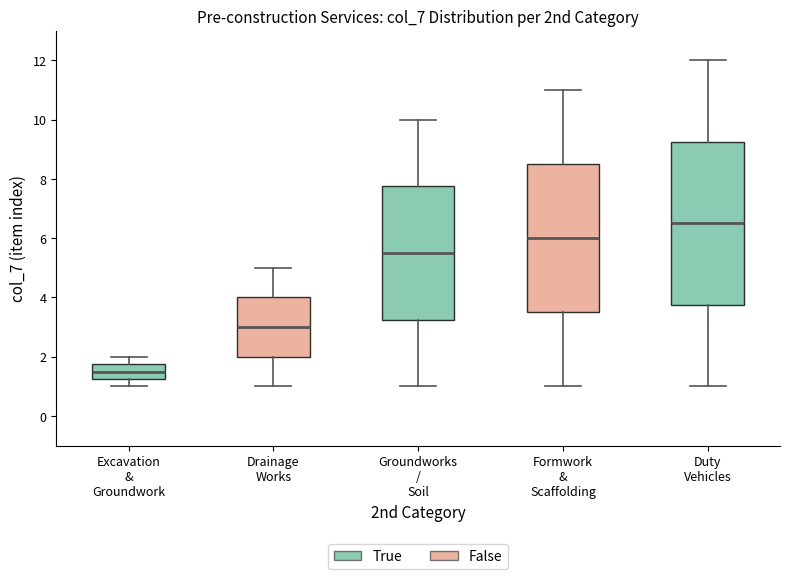

Which box's median line is the lowest?

Excavation & Groundwork